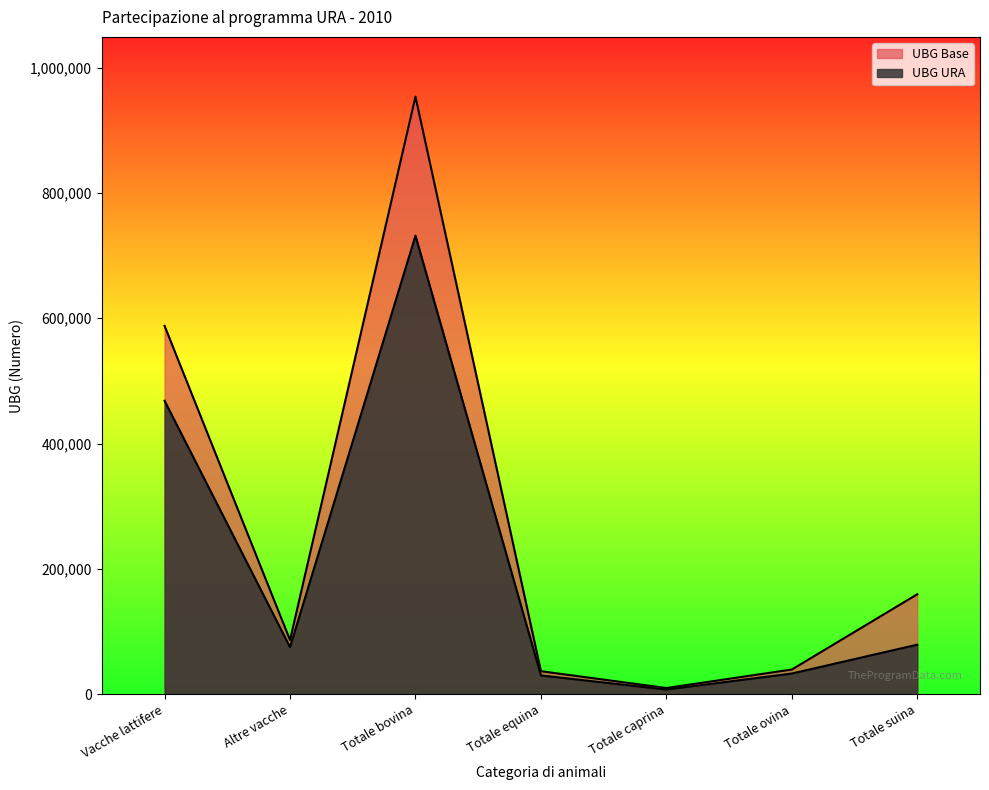

Does the chart have visible grid lines?

No